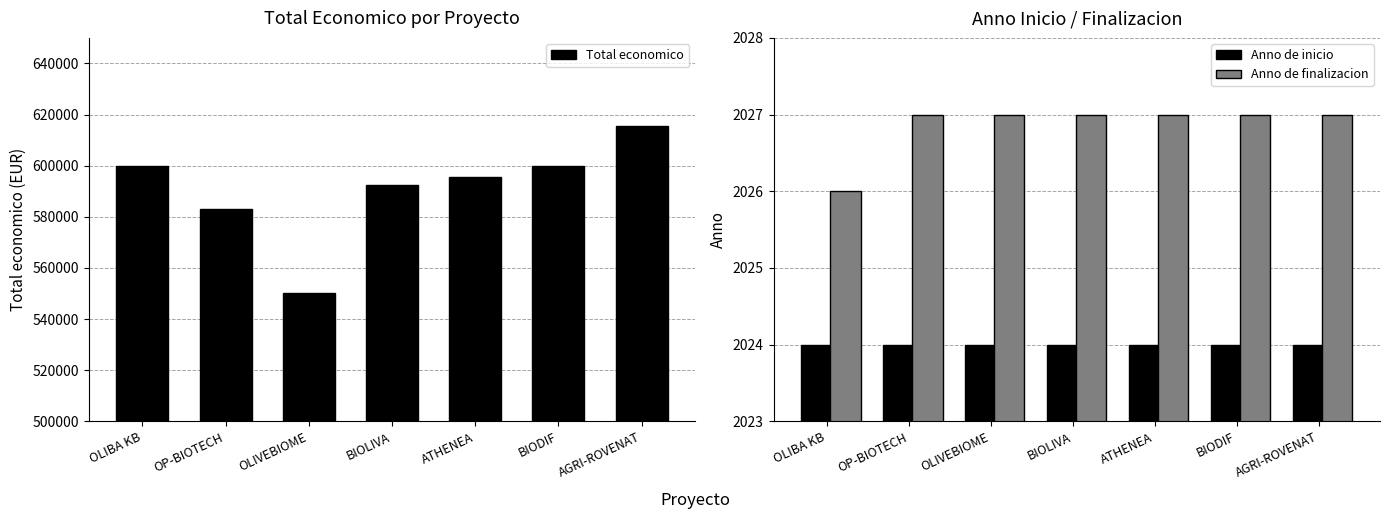

Is it true that Anno de finalizacion equals 2027 at OLIVEBIOME?

True